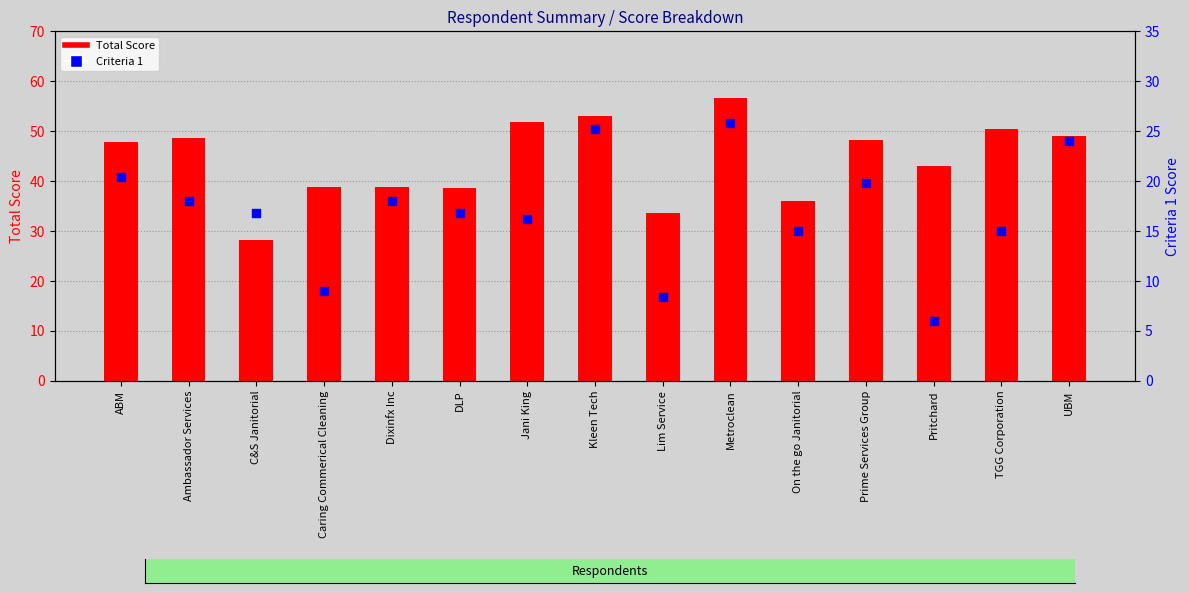

Which series has the largest total across all categories?

Total Score